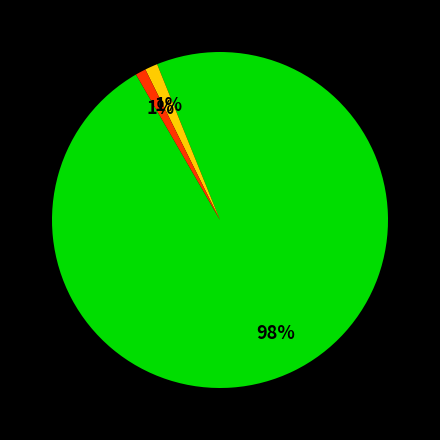

To the nearest percent, what is the difference between the largest and smallest slice percentages?

97%